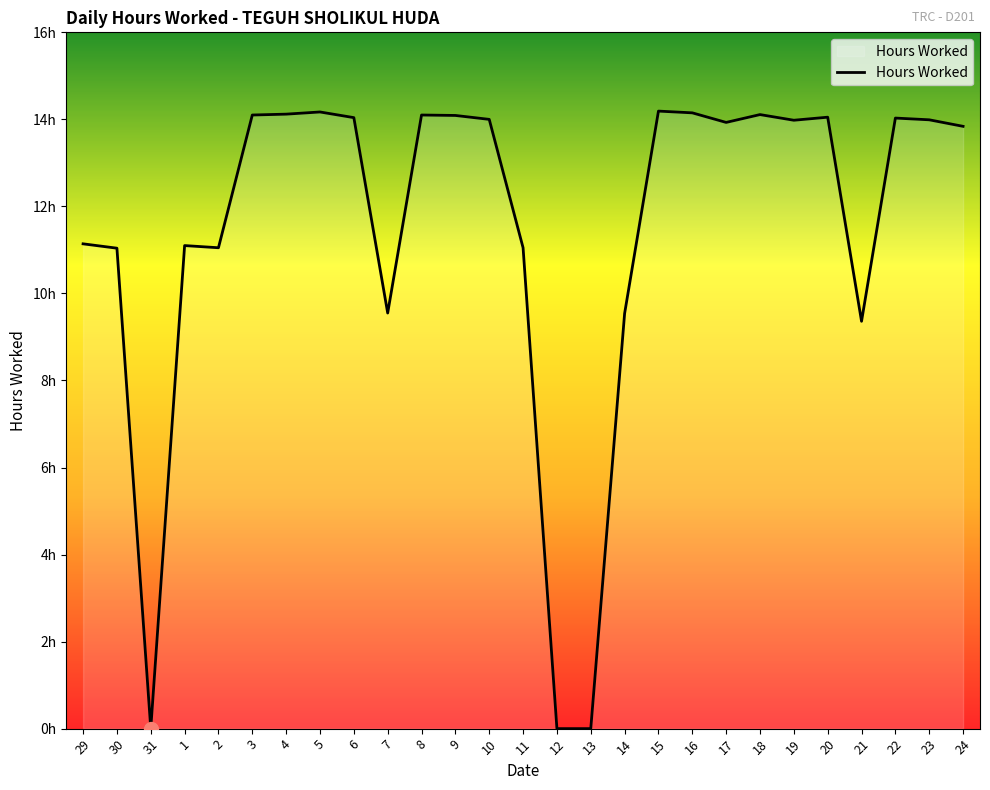

Which category has the lowest value across all series?

31